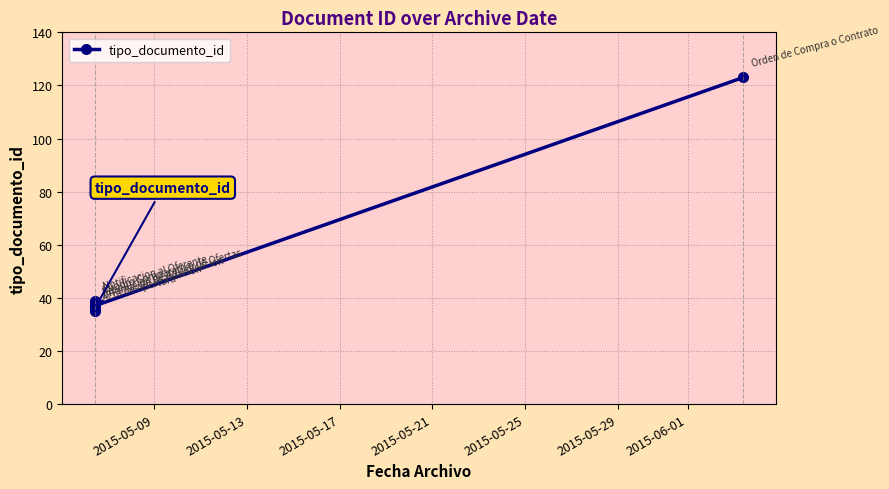

How many interior local valleys (lower than both neighbors) does the data have?

2